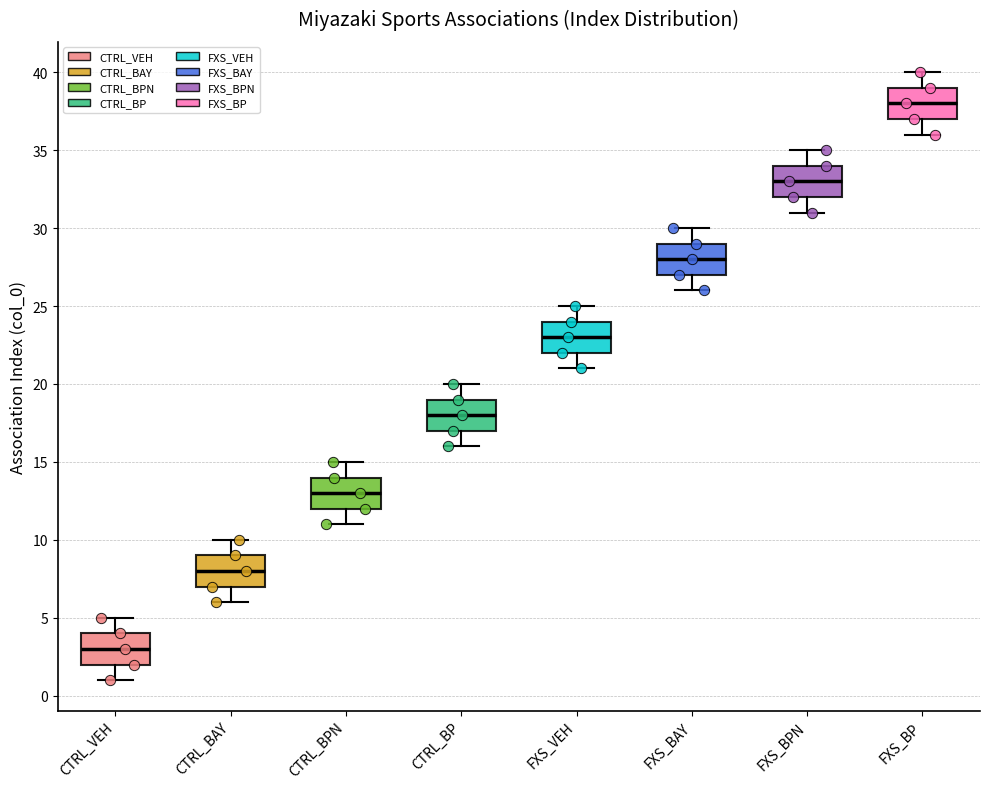

Which box has the highest median line?

FXS_BP